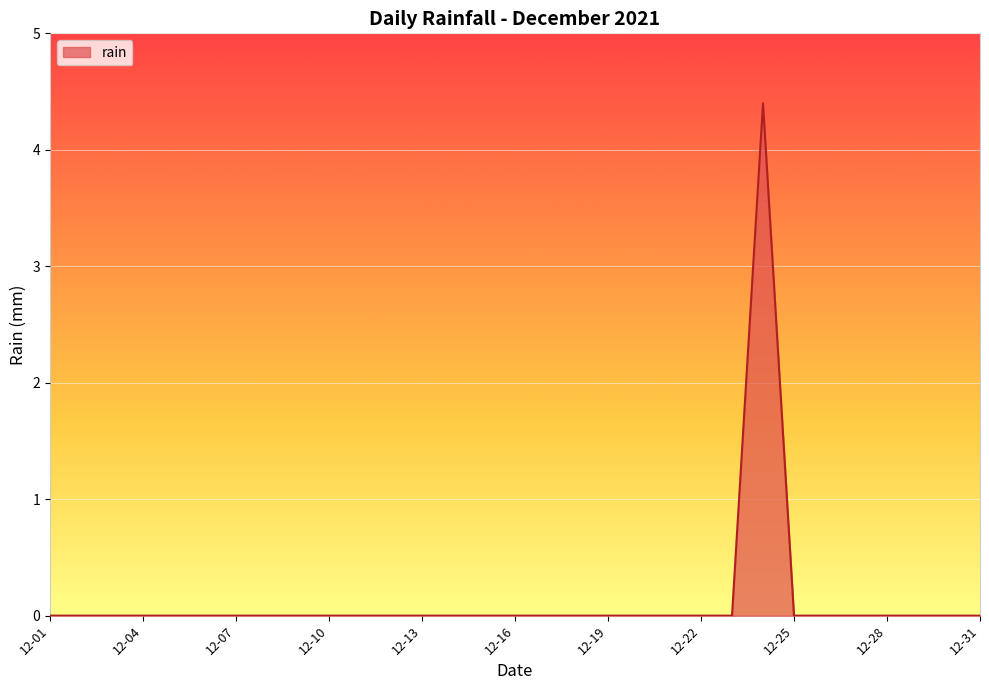

What is the difference between the maximum and minimum values?

4.4